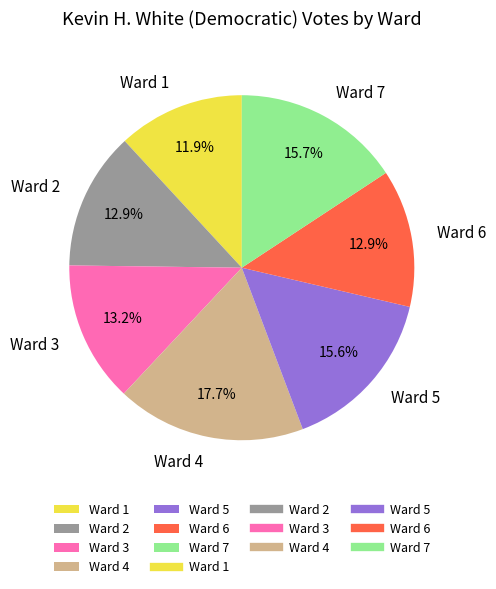

Between Ward 1 and Ward 6, which is larger?

Ward 6